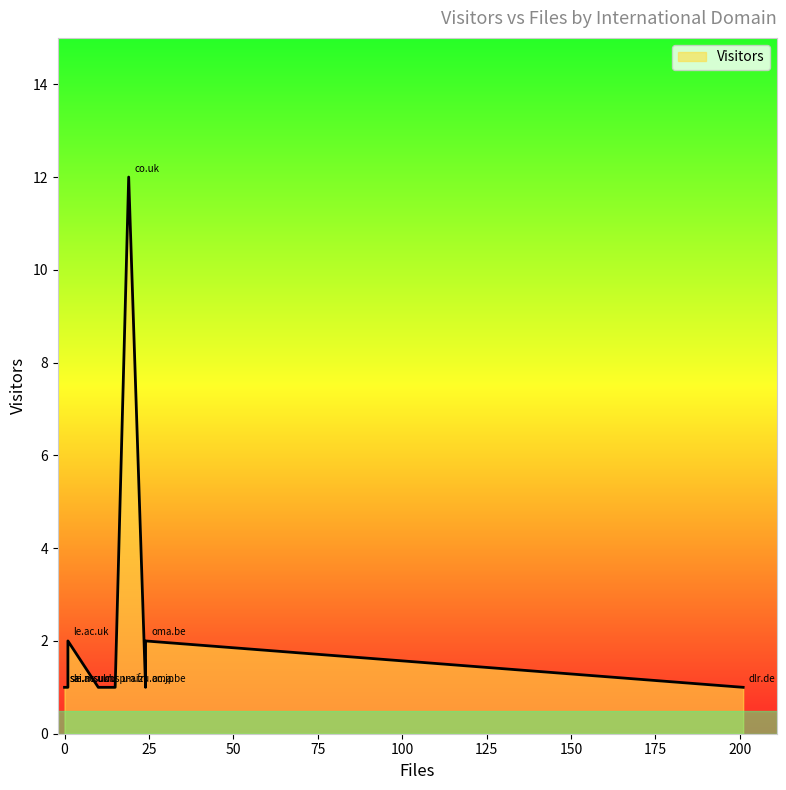

List the labels in order of value, largest first.

co.uk, oma.be, tksc.jaxa.jp, dlr.de, le.ac.uk, obspm.fr, sai.msu.ru, u-aizu.ac.jp, u-strasbg.fr, ujf-grenoble.fr